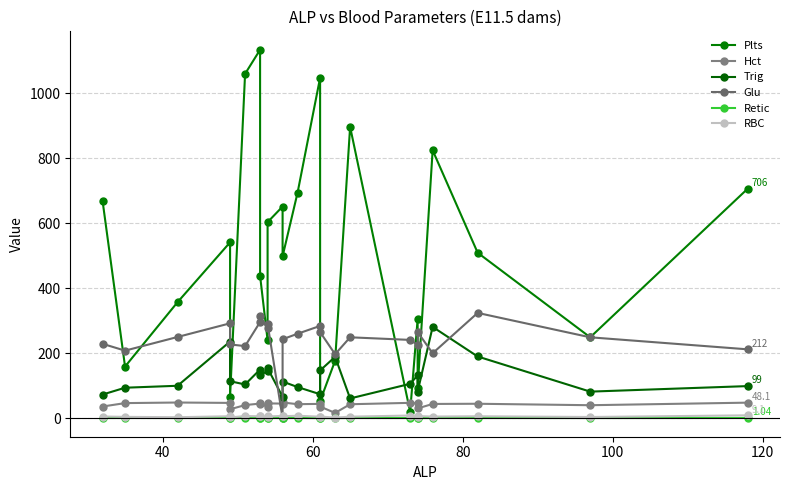

Reading right to left, transcribe all the data shown in this chart.

Plts: 706.0	249.0	509.0	824.0	93.0	305.0	20.0	896.0	177.0	53.0	1047.0	694.0	498.0	651.0	603.0	240.0	438.0	1133.0	1059.0	66.0	541.0	357.0	159.0	669.0
Hct: 48.1	40.2	44.7	44.1	30.4	45.7	47.5	43.2	16.5	36.0	44.3	43.4	48.6	45.2	45.8	33.5	47.7	45.2	40.7	27.7	47.3	48.5	46.7	36.2
Trig: 99.0	82.0	190.0	281.0	82.0	132.0	106.0	61.0	189.0	147.0	74.0	96.0	113.0	66.0	154.0	144.0	134.0	150.0	104.0	114.0	236.0	100.0	94.0	73.0
Glu: 212.0	249.0	324.0	200.0	265.0	226.0	241.0	249.0	197.0	265.0	284.0	260.0	243.0	0.0	290.0	277.0	313.0	296.0	222.0	227.0	292.0	250.0	208.0	229.0
Retic: 1.0	0.8	1.0	1.0	0.6	1.0	0.8	1.0	0.5	0.7	0.6	1.0	1.0	0.9	1.1	0.7	0.9	0.8	0.9	0.5	1.2	0.8	1.0	0.8
RBC: 9.1	4.0	6.2	5.3	6.9	3.8	8.5	5.0	2.1	5.4	4.9	7.8	6.4	7.3	5.6	2.5	6.6	6.1	7.0	2.6	6.3	3.3	4.4	5.5